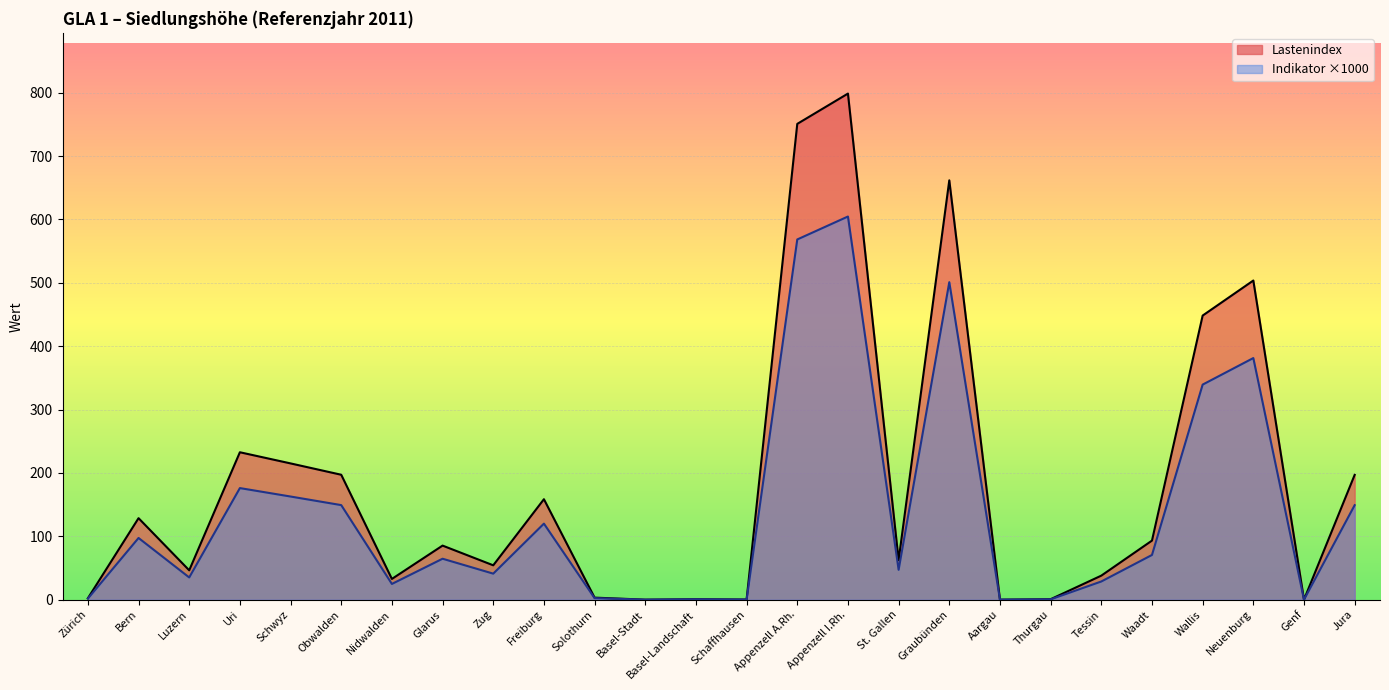

How many lines are shown in the chart?

2